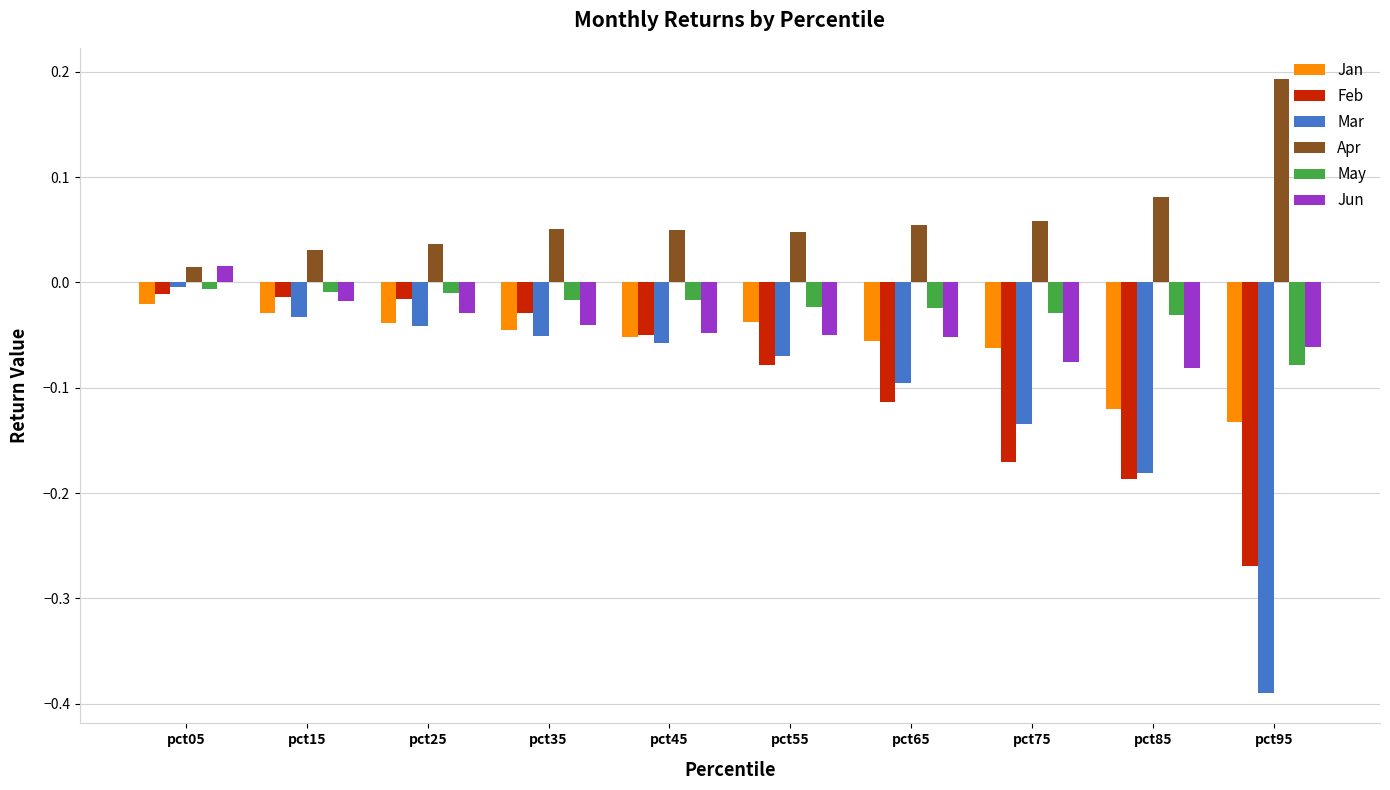

Which series has the widest spread of values?

Mar